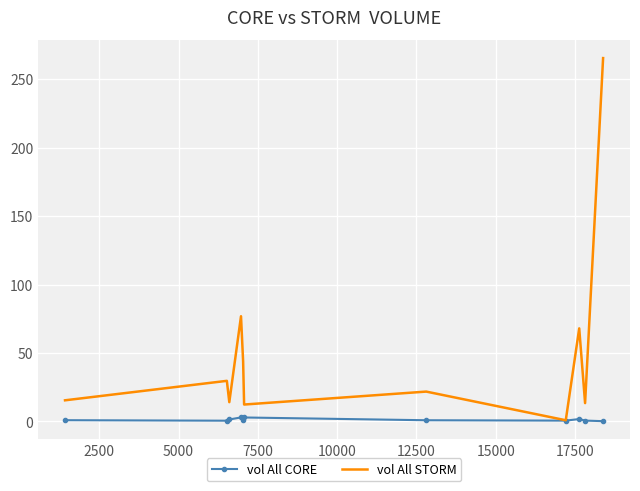

Which series has the widest spread of values?

vol All STORM